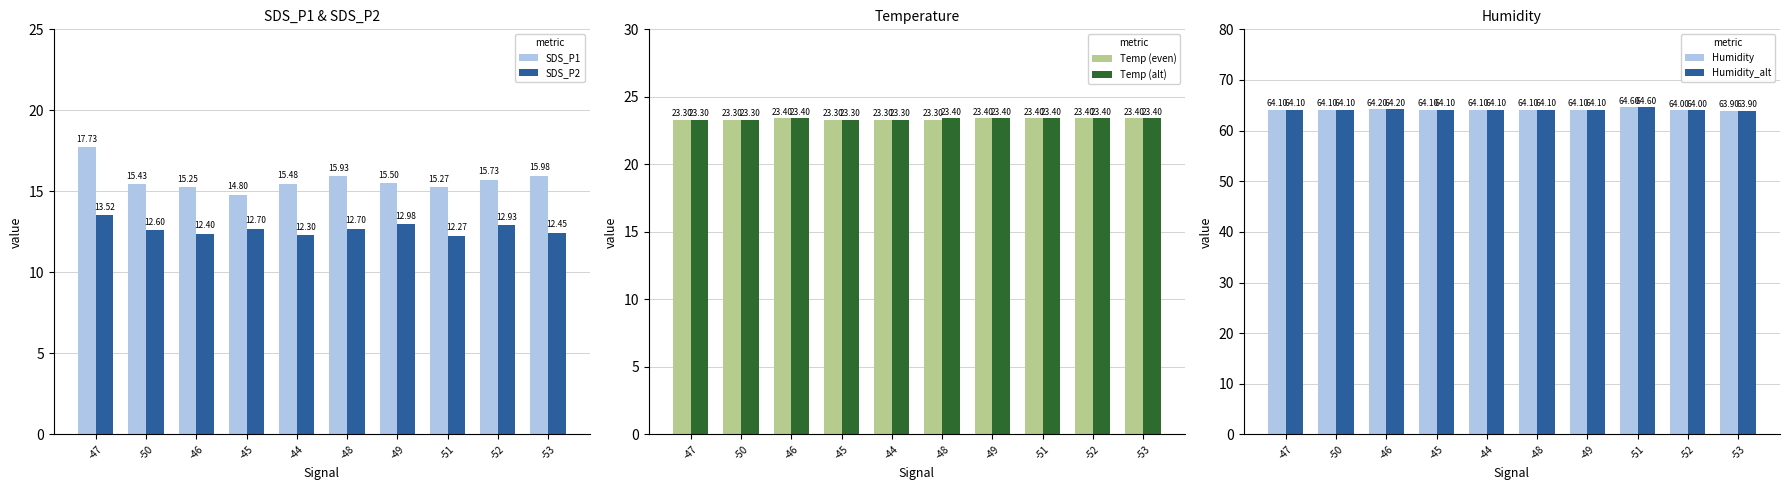

What is the minimum value for Humidity_alt?

63.9